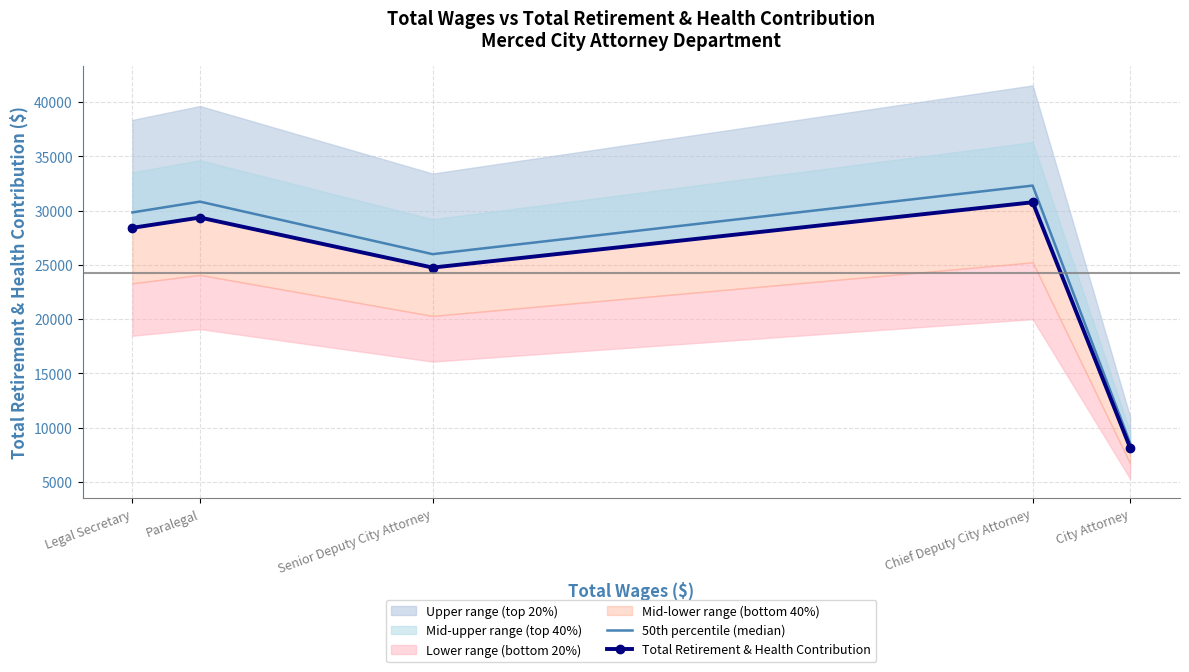

Which series changed the most between Paralegal and City Attorney?

50th percentile (median)